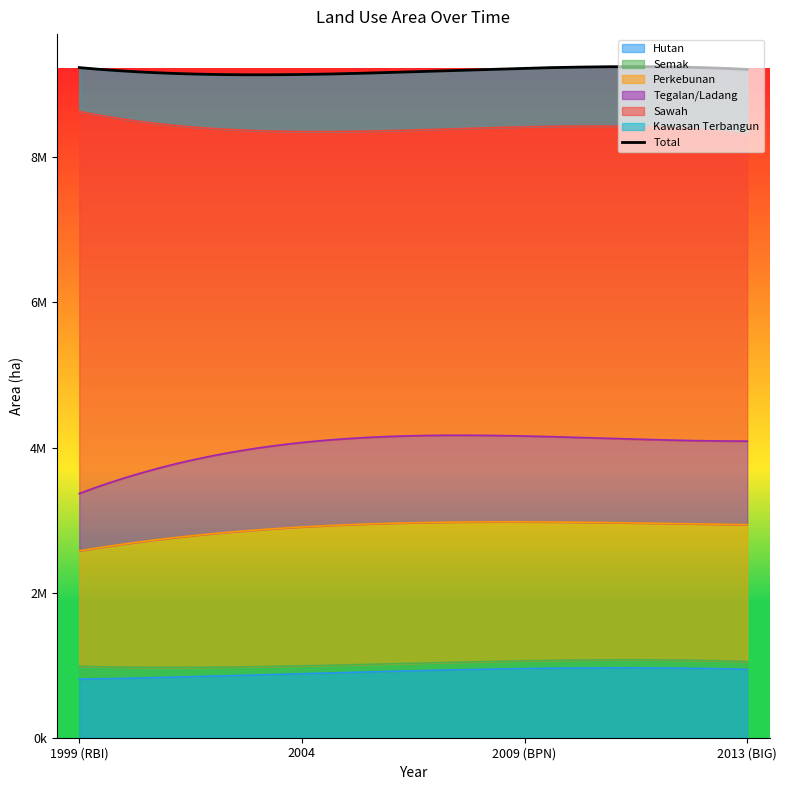

What is the value of the Semak point at the 4th from the left?

107262